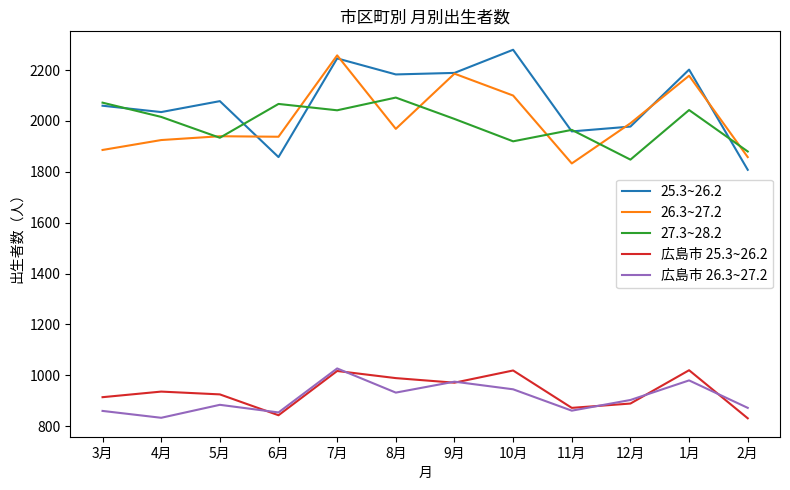

What is the total value across all series at 12月?

7609